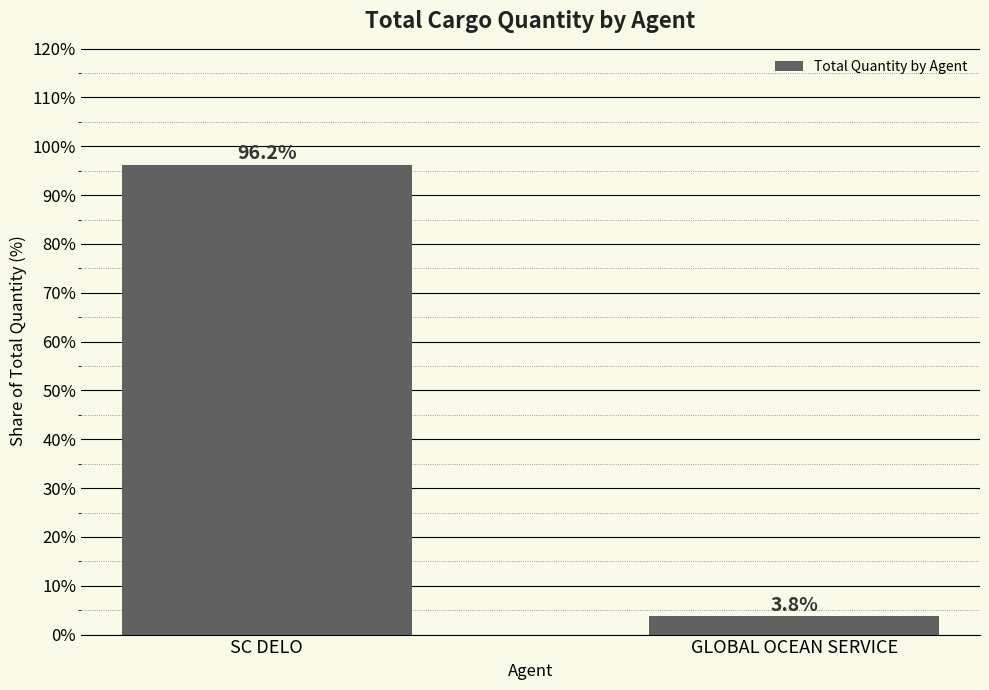

What is the label of the 1st bar from the right?

GLOBAL OCEAN SERVICE